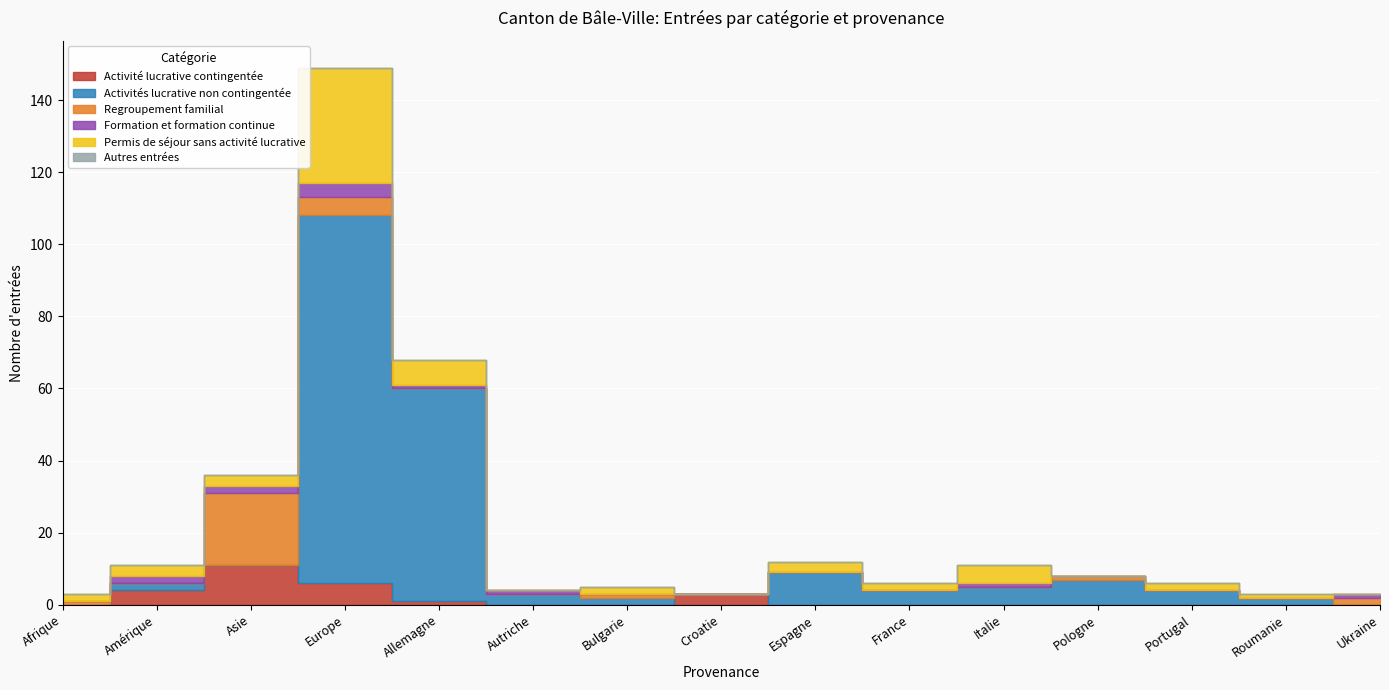

What is the difference between the maximum and minimum values in the Regroupement familial series?

20